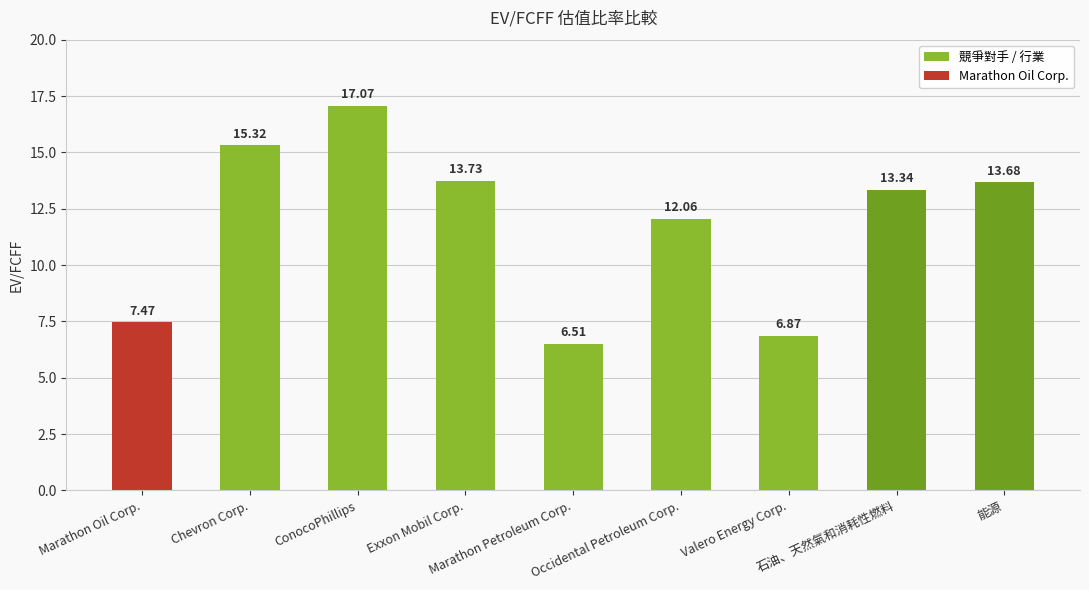

The chart shows a value of 10.8 at Marathon Petroleum Corp.. True or false?

False